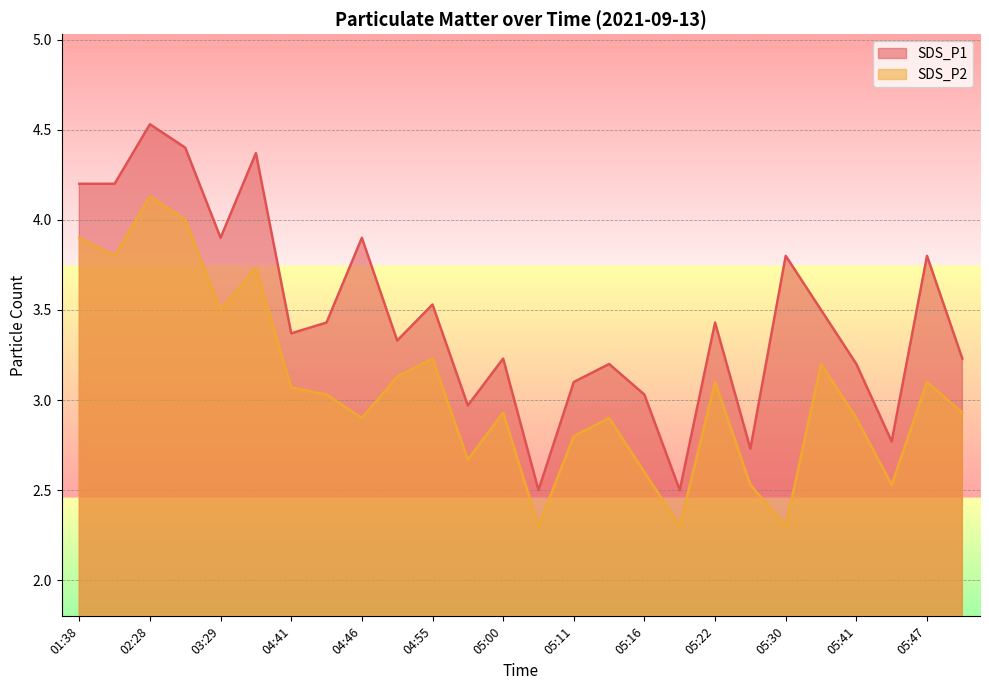

Is the value of SDS_P2 at 02:28 greater than the value of SDS_P1 at 04:52?

Yes